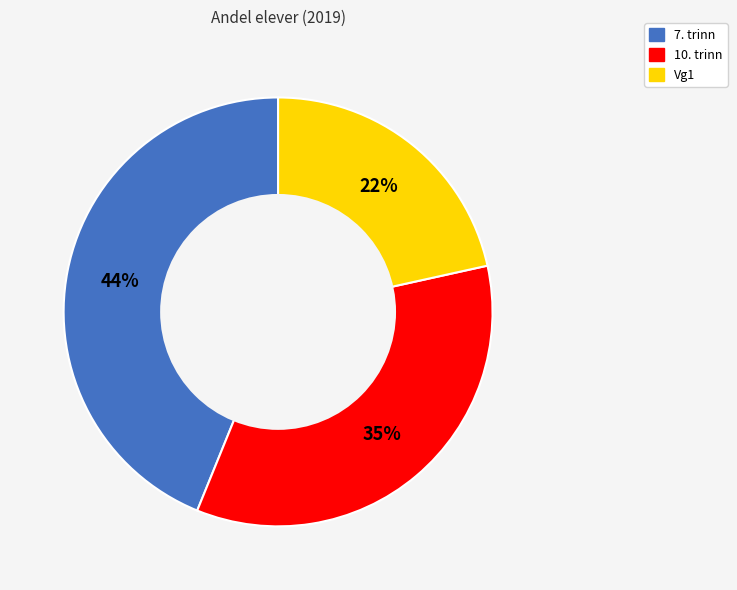

True or false: Vg1 accounts for 22% of the total.

True